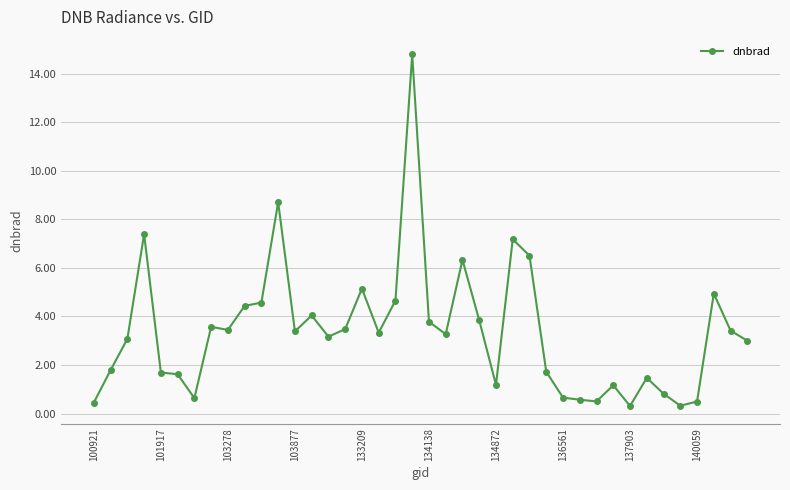

What is the difference between the maximum and minimum values?

14.5